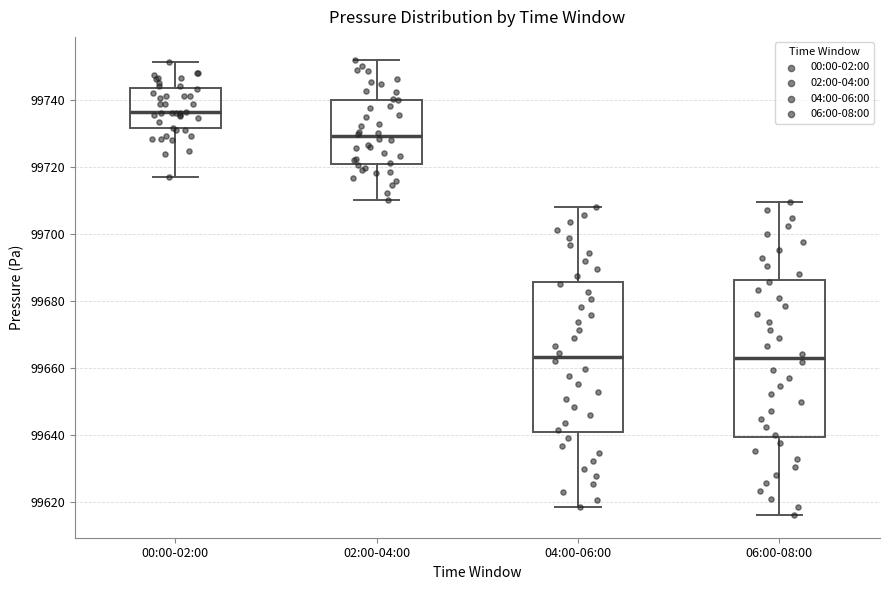

Where is the lower edge of the box for 06:00-08:00 on the y-axis? The values are not printed on the chart, so give them approximately, as read against the axis.

99640